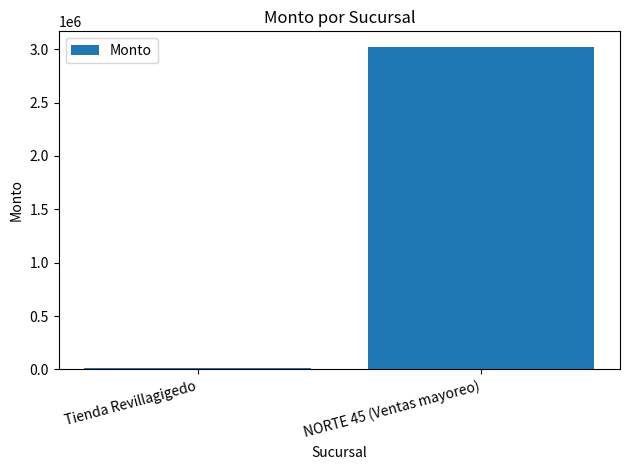

What is the sum of all values?

3030548